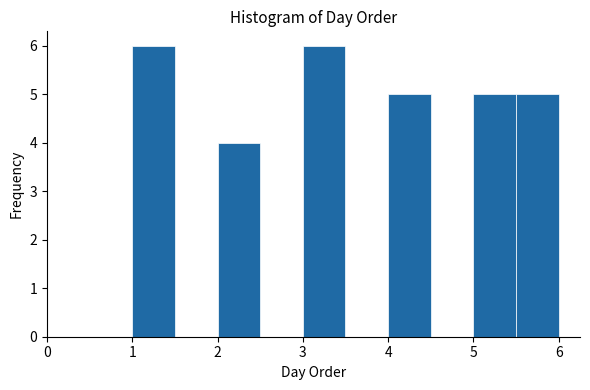

Reading left to right, transcribe this chart: for each bar, give the range it covers on the x-axis and its height. The values are not printed on the chart, so give them approximately, as read against the axis.

1.0 to 1.5: 6
1.5 to 2.0: 0
2.0 to 2.5: 4
2.5 to 3.0: 0
3.0 to 3.5: 6
3.5 to 4.0: 0
4.0 to 4.5: 5
4.5 to 5.0: 0
5.0 to 5.5: 5
5.5 to 6.0: 5